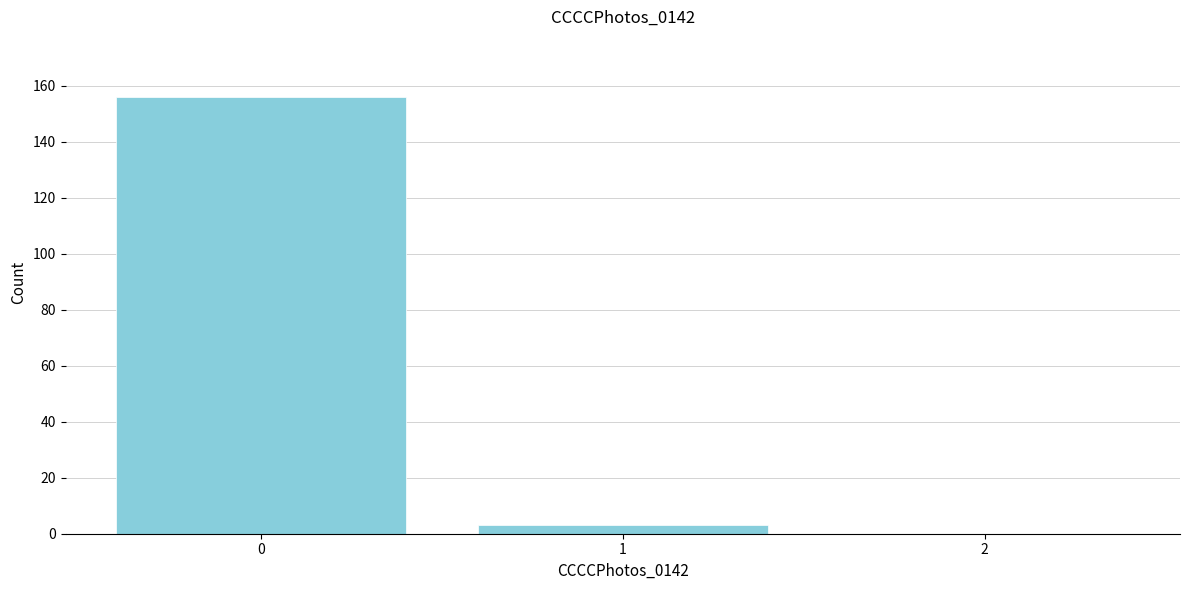

Reading left to right, what are all the values shown in this chart?

0=156	1=3	2=0